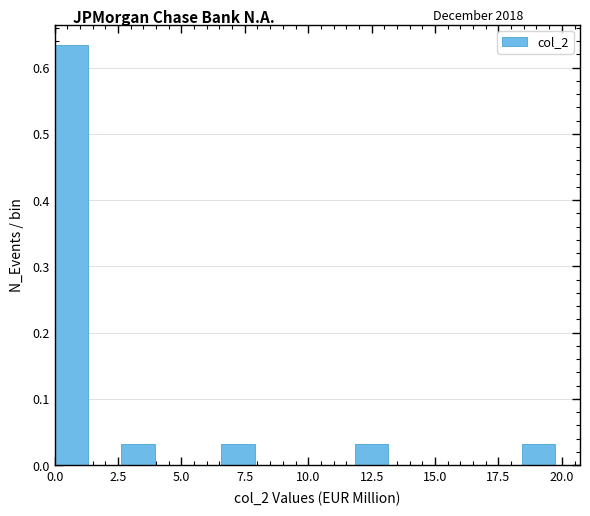

Read against the x-axis, roughly where is the centre of the tallest bar?

0.5